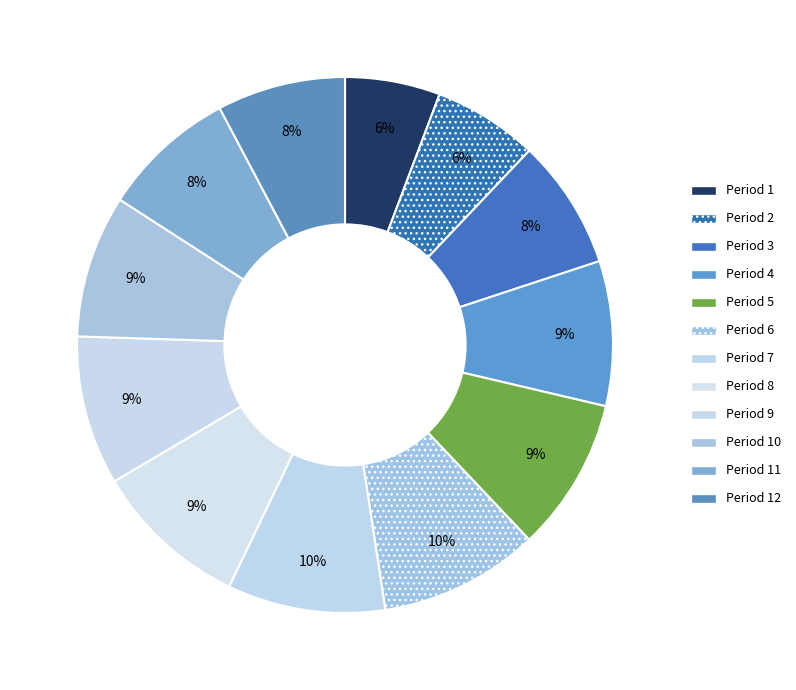

How many segments does this pie chart have?

12